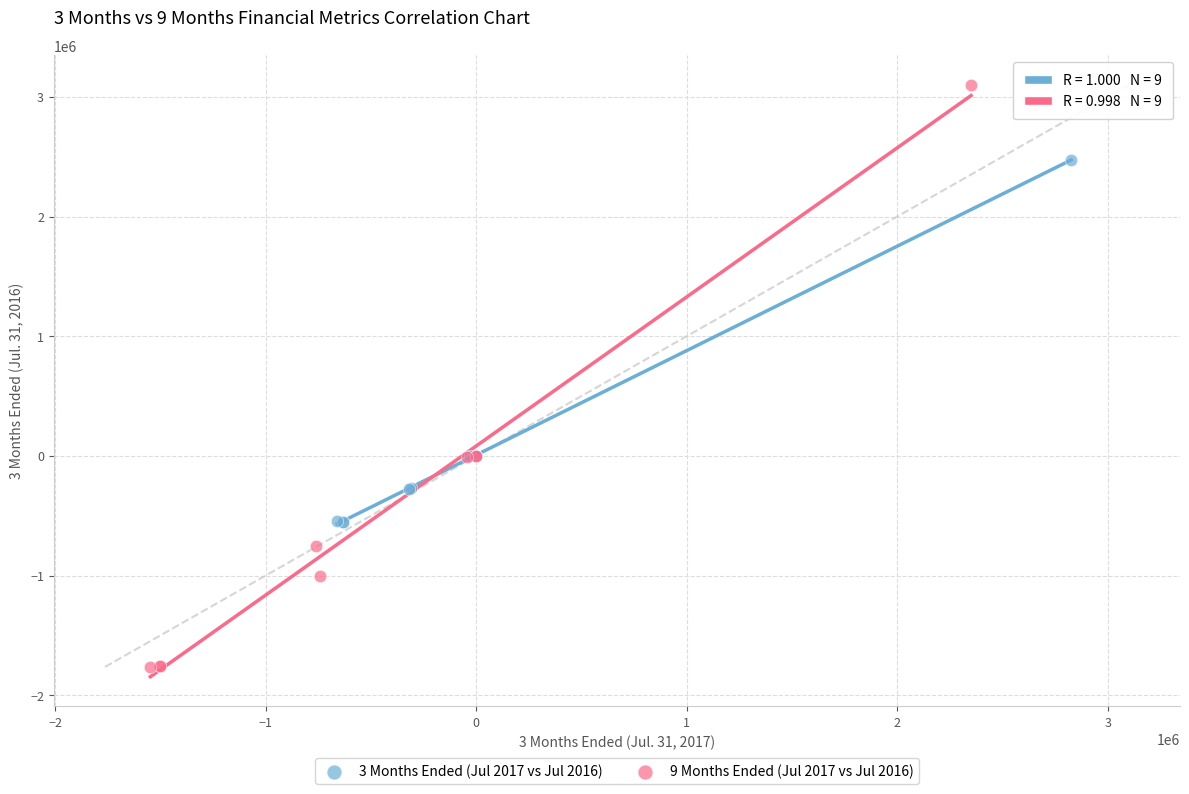

Which series reaches the minimum Y coordinate?

9 Months Ended (Jul 2017 vs Jul 2016)